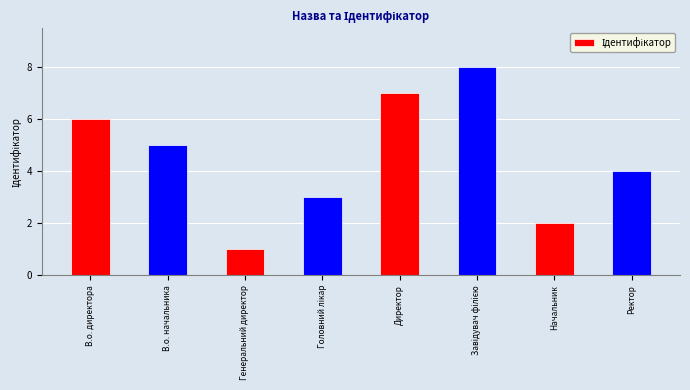

Where does the data first go above 5?

В.о. директора